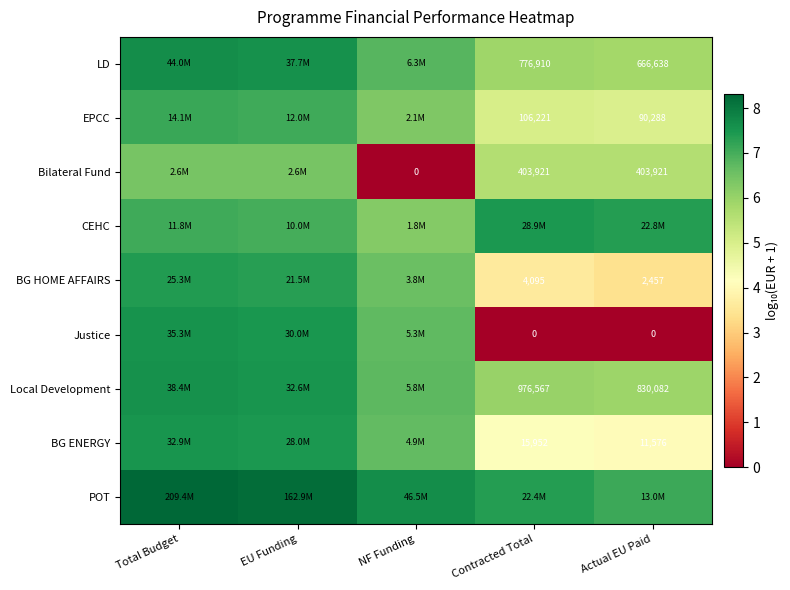

Is the value of Local Development at Actual EU Paid greater than the value of Bilateral Fund at Contracted Total?

Yes